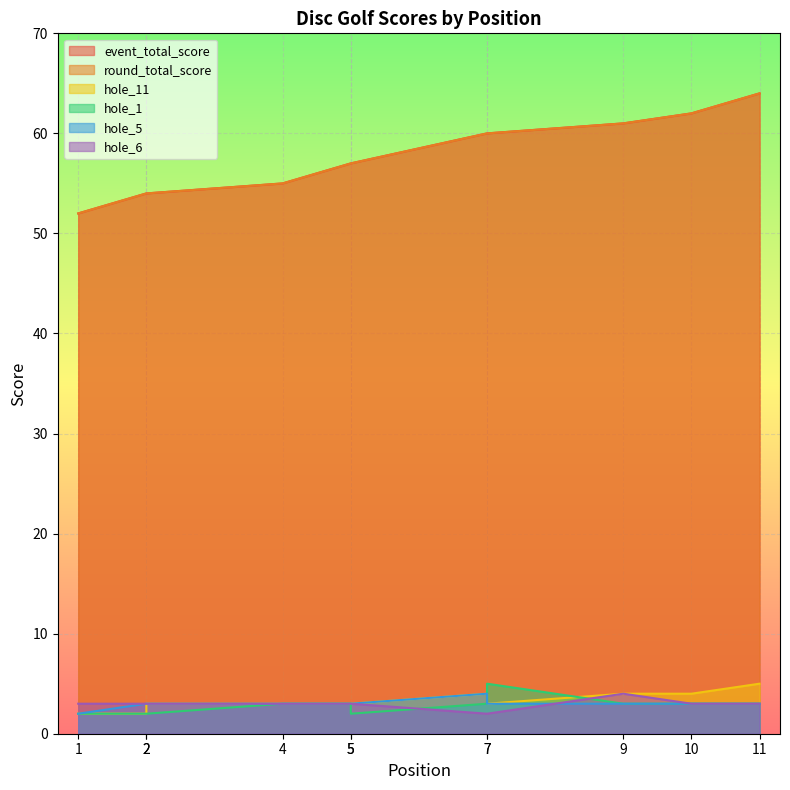

What are all the series names shown in the legend?

event_total_score, round_total_score, hole_11, hole_1, hole_5, hole_6